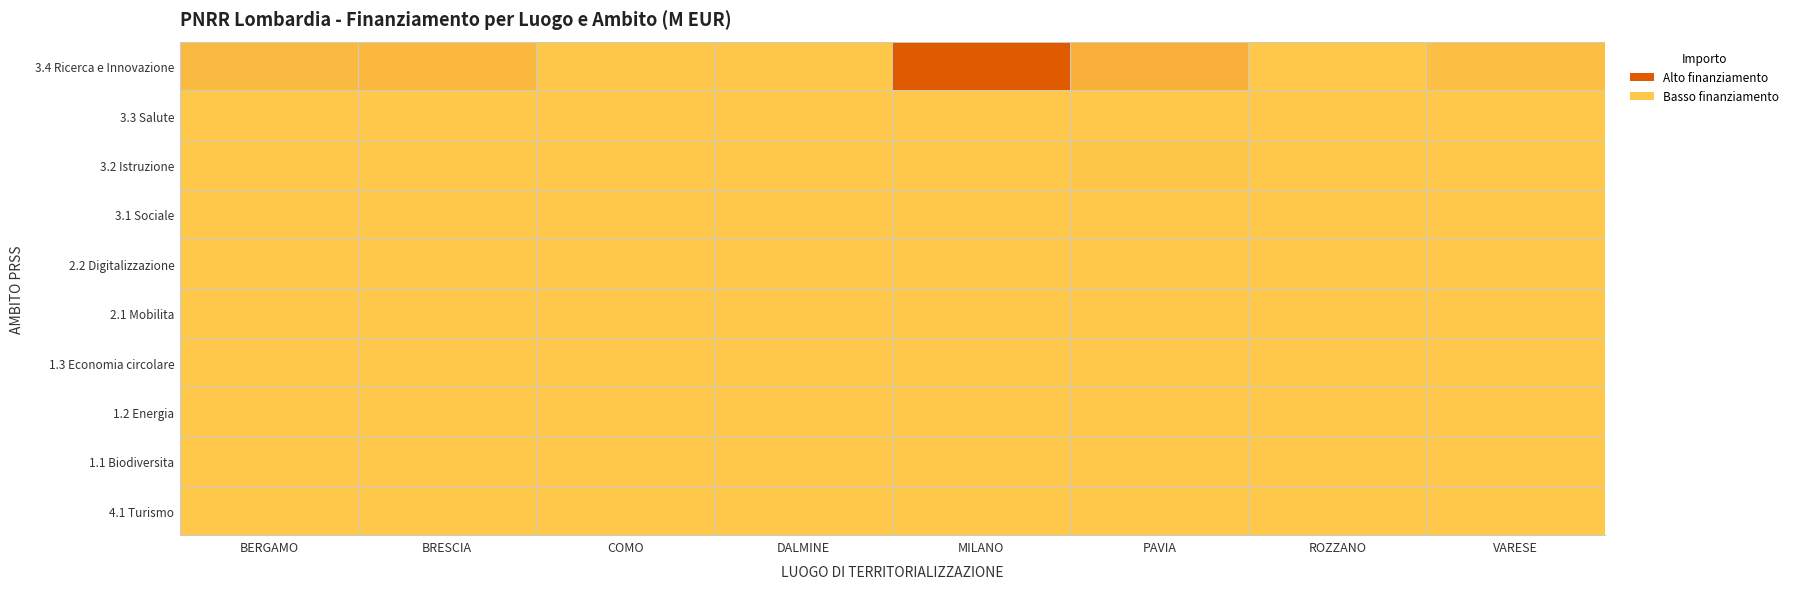

How many categories are shown in the chart?

8